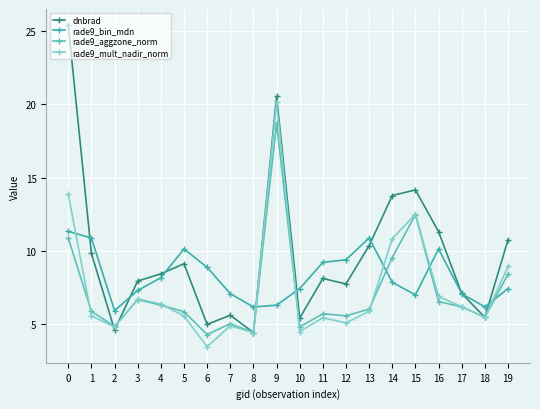

Reading right to left, list all the values displayed in this chart.

dnbrad: 10.8	5.5	7.1	11.3	14.2	13.8	10.4	7.8	8.1	5.4	20.5	4.4	5.6	5.0	9.1	8.4	8.0	4.6	9.8	25.4
rade9_bin_mdn: 7.4	6.2	7.1	10.1	7.0	7.9	10.9	9.4	9.2	7.4	6.3	6.2	7.1	8.9	10.1	8.2	7.3	5.9	10.9	11.3
rade9_aggzone_norm: 8.4	5.5	6.2	6.6	12.5	9.6	6.0	5.6	5.7	4.8	18.7	4.4	5.0	4.3	5.9	6.3	6.7	4.9	5.9	10.9
rade9_mult_nadir_norm: 9.0	5.5	6.2	6.9	12.5	10.8	5.9	5.1	5.5	4.5	20.2	4.4	4.9	3.5	5.6	6.4	6.7	4.8	5.6	13.9